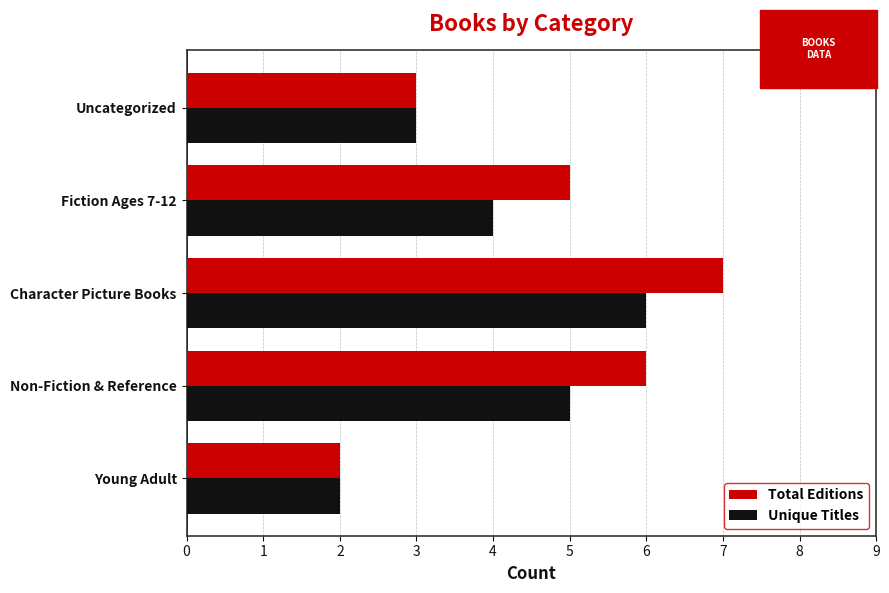

List the series in order of their overall mean, lowest first.

Unique Titles, Total Editions